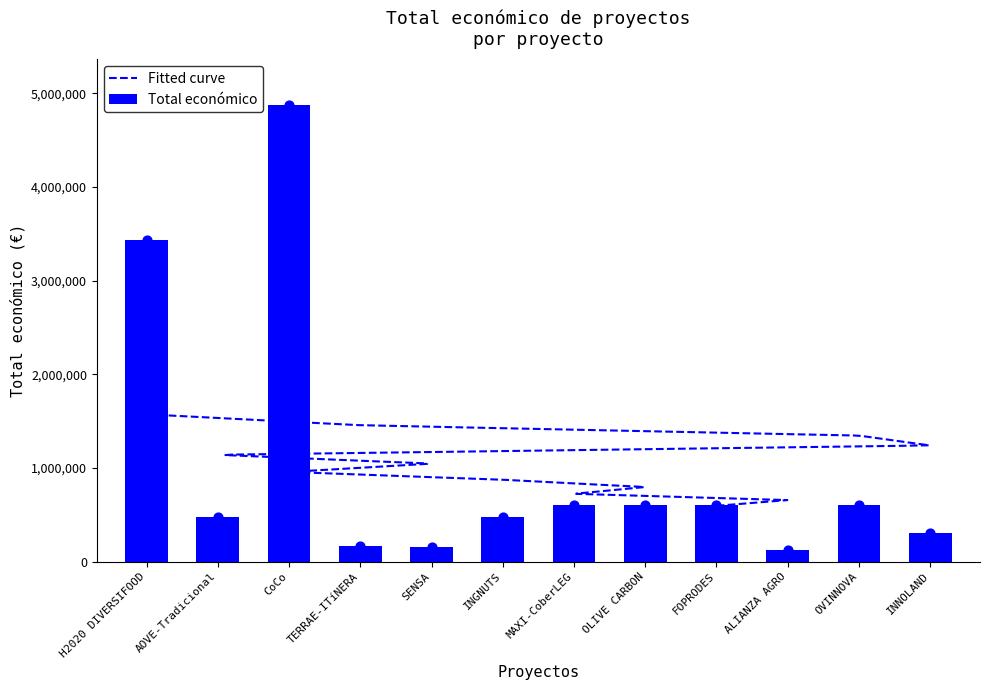

Between INGNUTS and FOPRODES, which is larger?

FOPRODES